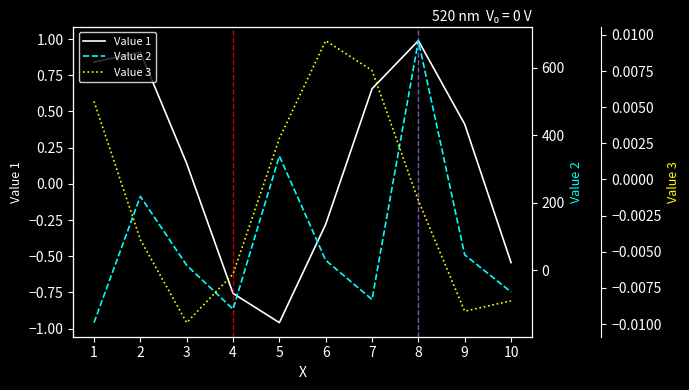

At how many categories does at least one series exceed 230?

2